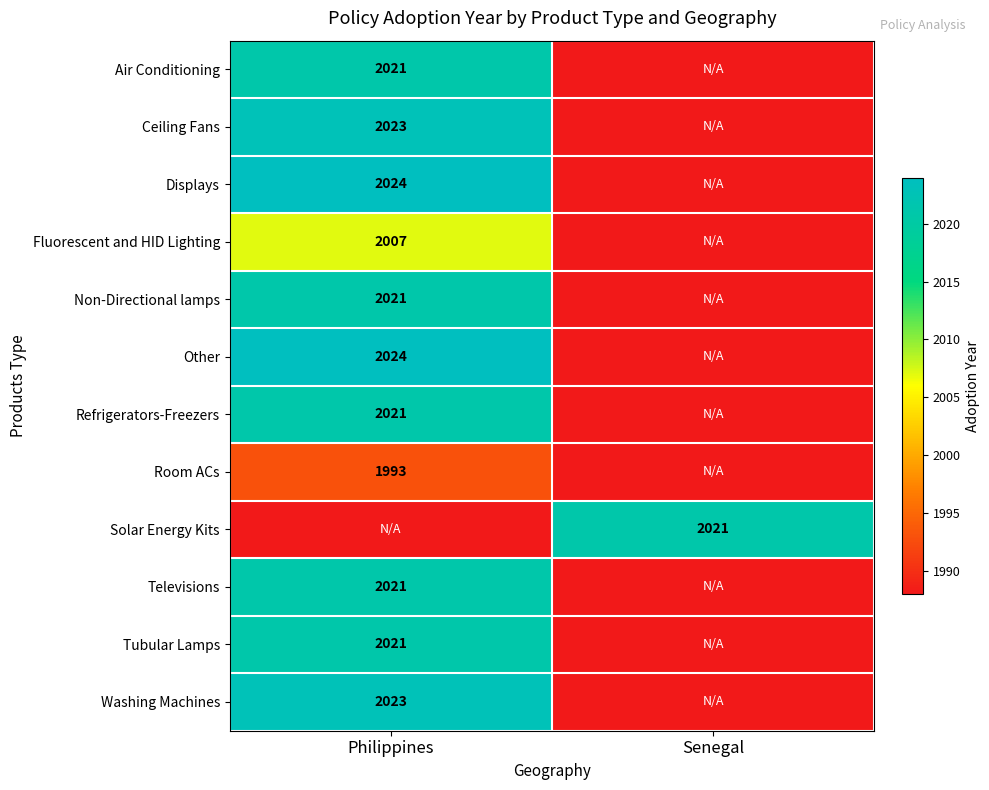

Is it true that Other equals 2024 at Philippines?

True